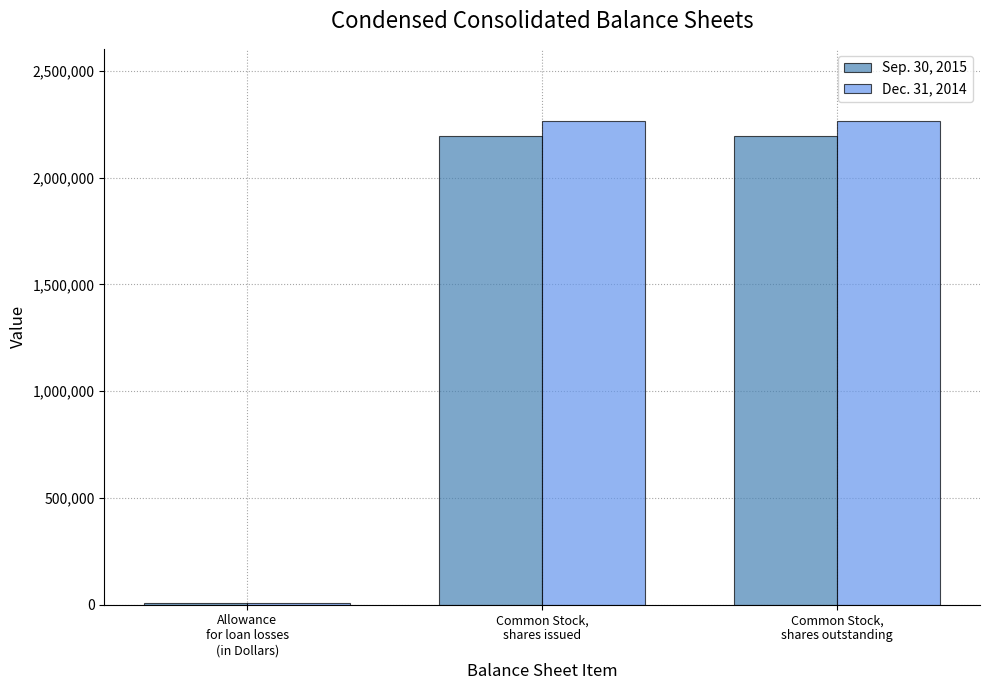

Which series has the largest range (max minus min)?

Dec. 31, 2014